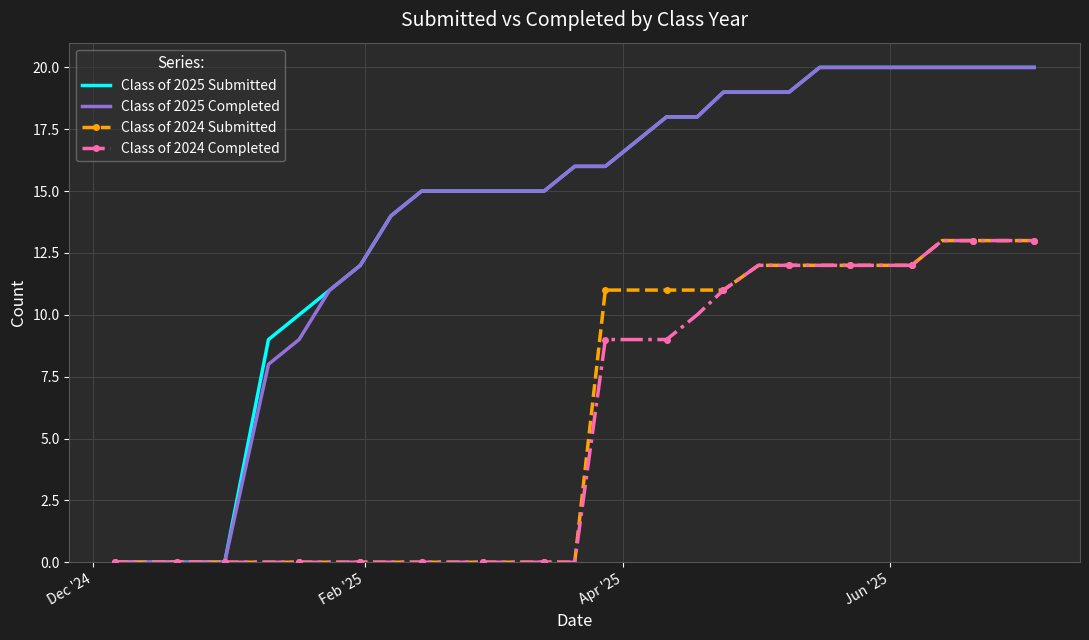

What is the greatest value displayed?

20